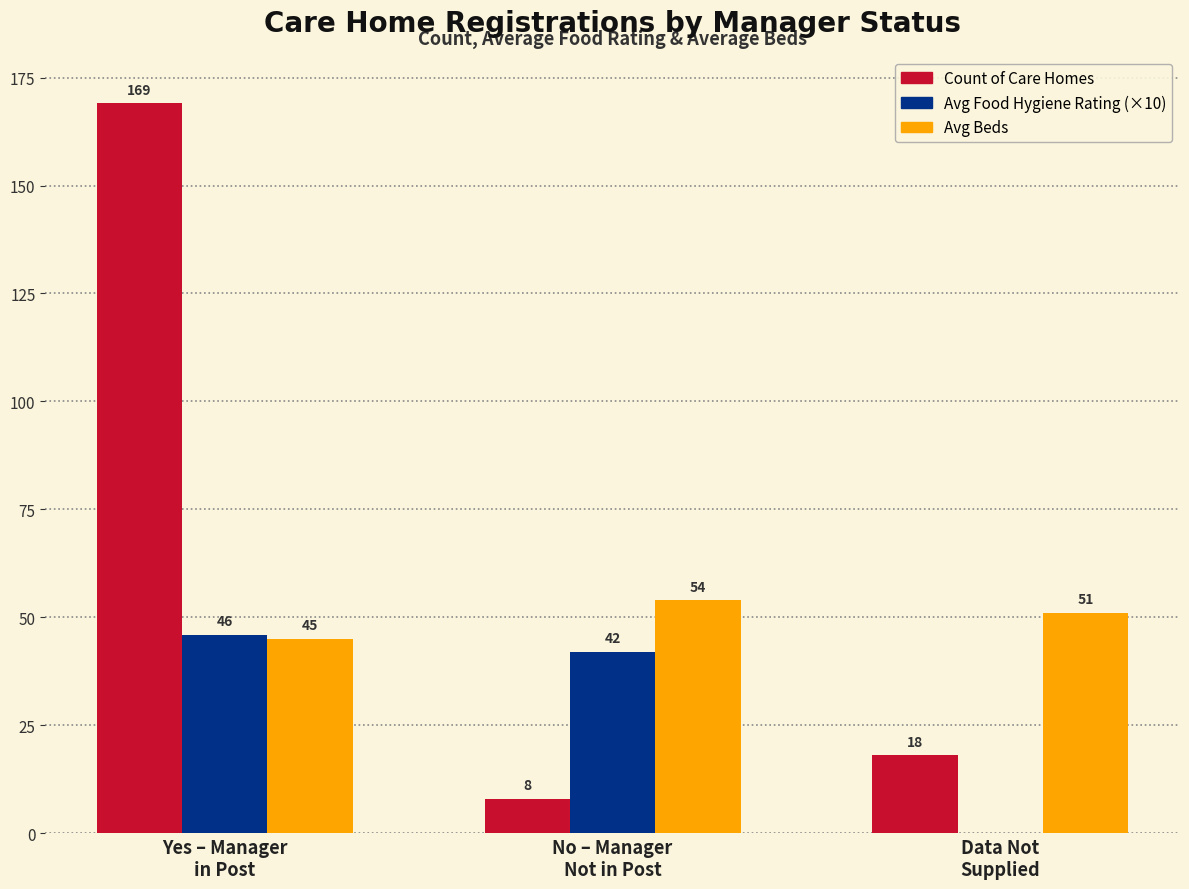

What is the sum of all Avg Food Hygiene Rating (×10) values?

88